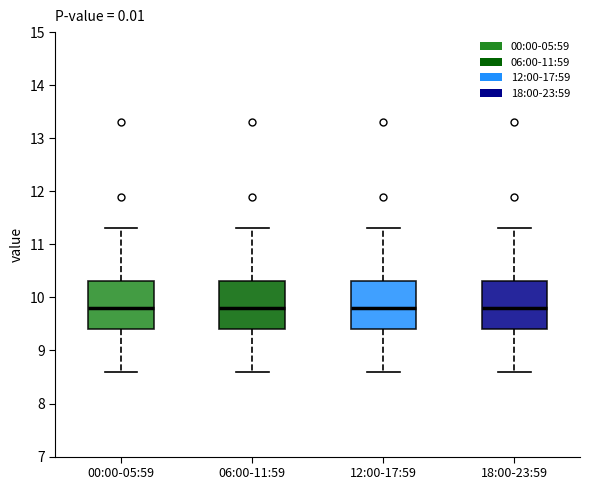

Reading left to right, transcribe this box plot: for each box, give where its median line is, the range the box spans, and where its two whiskers end, as read against the y-axis. The values are not printed on the chart, so give them approximately, as read against the axis.

00:00-05:59: median 9.8, box 9.4 to 10.3, whiskers 8.6 to 11.3
06:00-11:59: median 9.8, box 9.4 to 10.3, whiskers 8.6 to 11.3
12:00-17:59: median 9.8, box 9.4 to 10.3, whiskers 8.6 to 11.3
18:00-23:59: median 9.8, box 9.4 to 10.3, whiskers 8.6 to 11.3